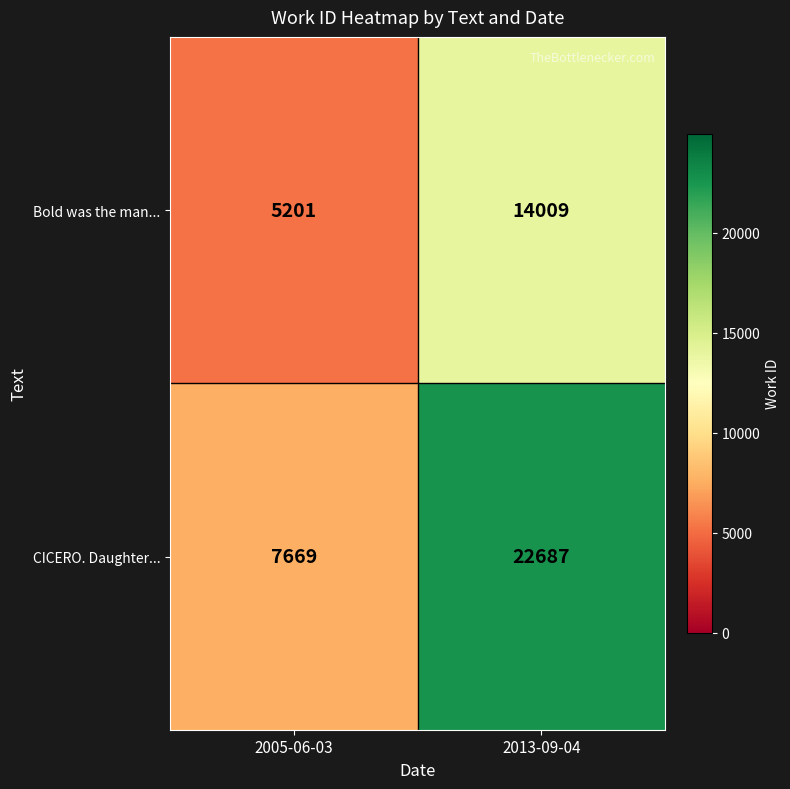

What is the sum of the CICERO. Daughter... values at 2013-09-04 and 2005-06-03?

30356